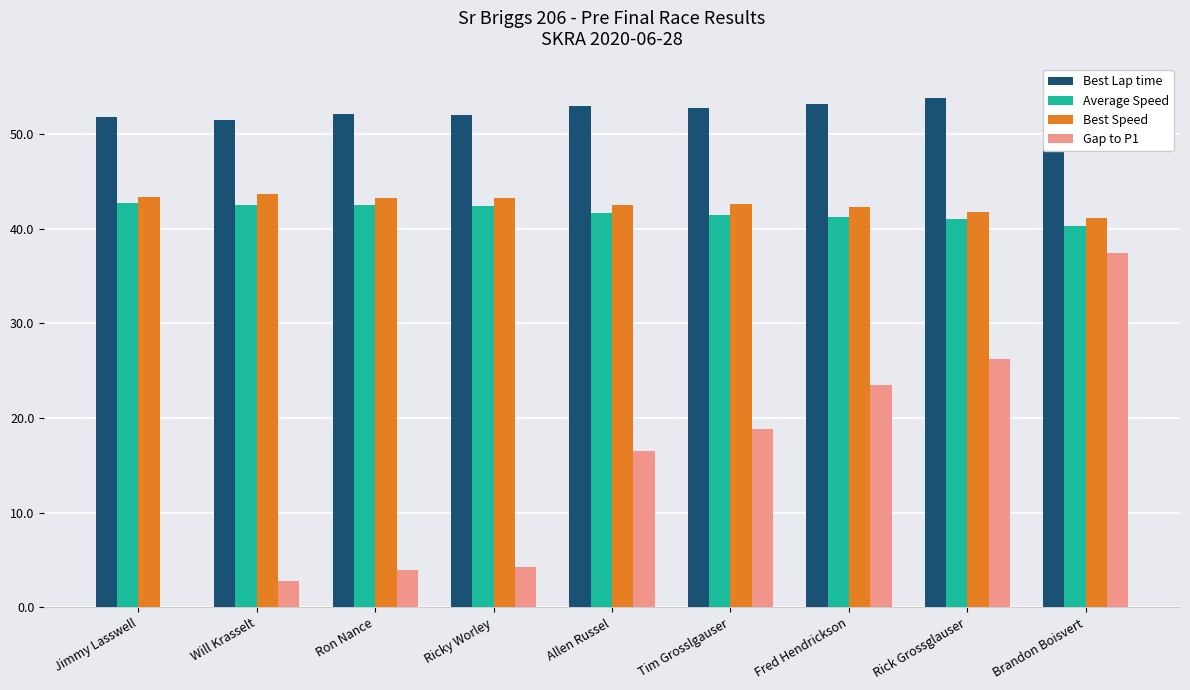

Which category has the lowest value in the Best Speed series?

Brandon Boisvert